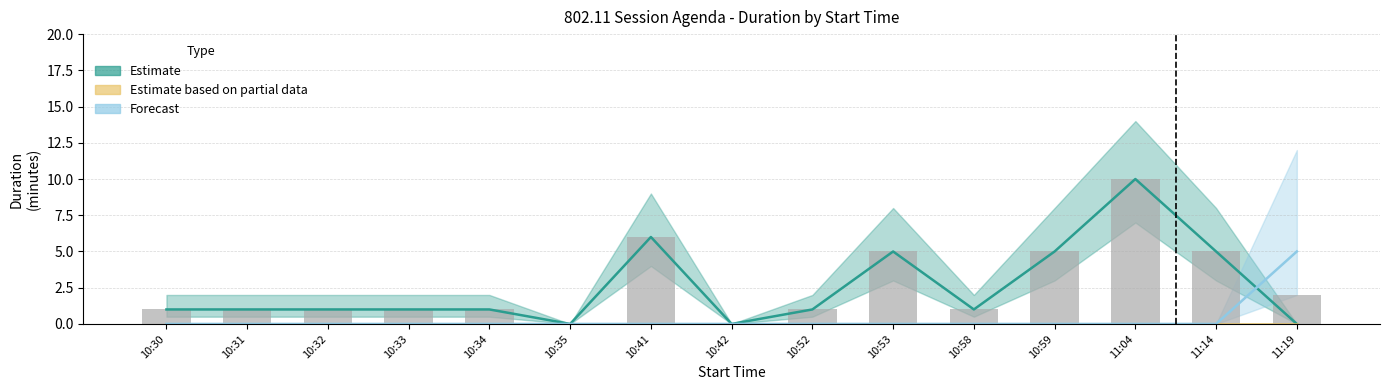

What position from the right is 10:33?

12